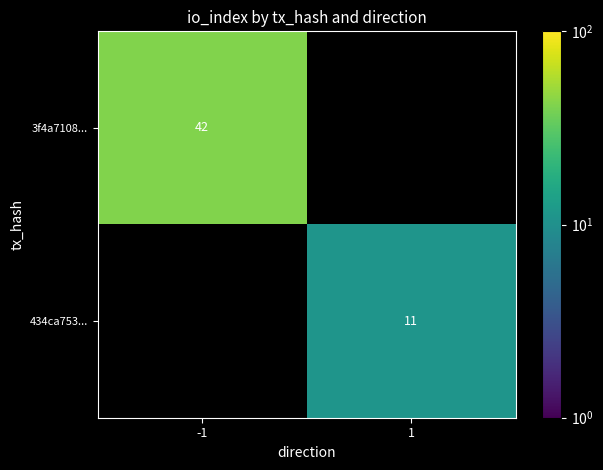

At which category does the chart reach its minimum across all series?

1